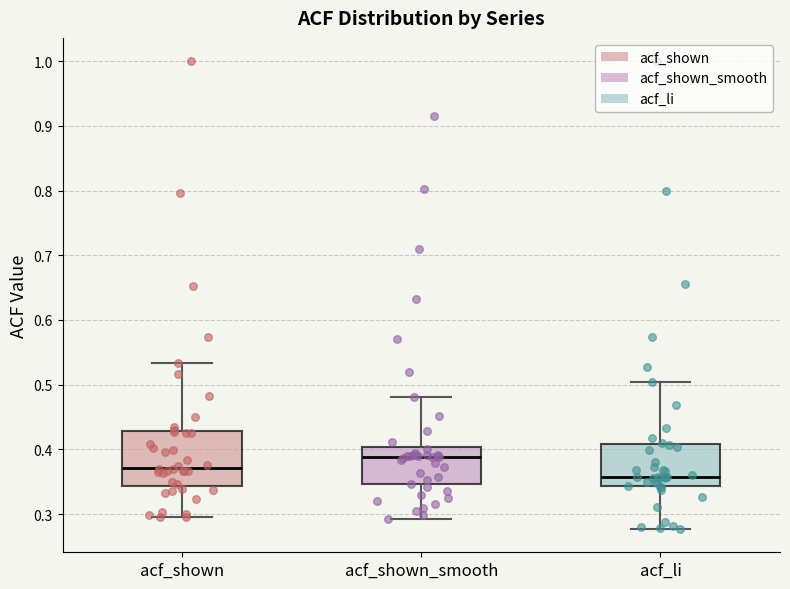

Reading left to right, transcribe this box plot: for each box, give where its median line is, the range the box spans, and where its two whiskers end, as read against the y-axis. The values are not printed on the chart, so give them approximately, as read against the axis.

acf_shown: median 0.37, box 0.34 to 0.43, whiskers 0.30 to 0.53
acf_shown_smooth: median 0.39, box 0.35 to 0.40, whiskers 0.29 to 0.48
acf_li: median 0.36, box 0.34 to 0.41, whiskers 0.28 to 0.50